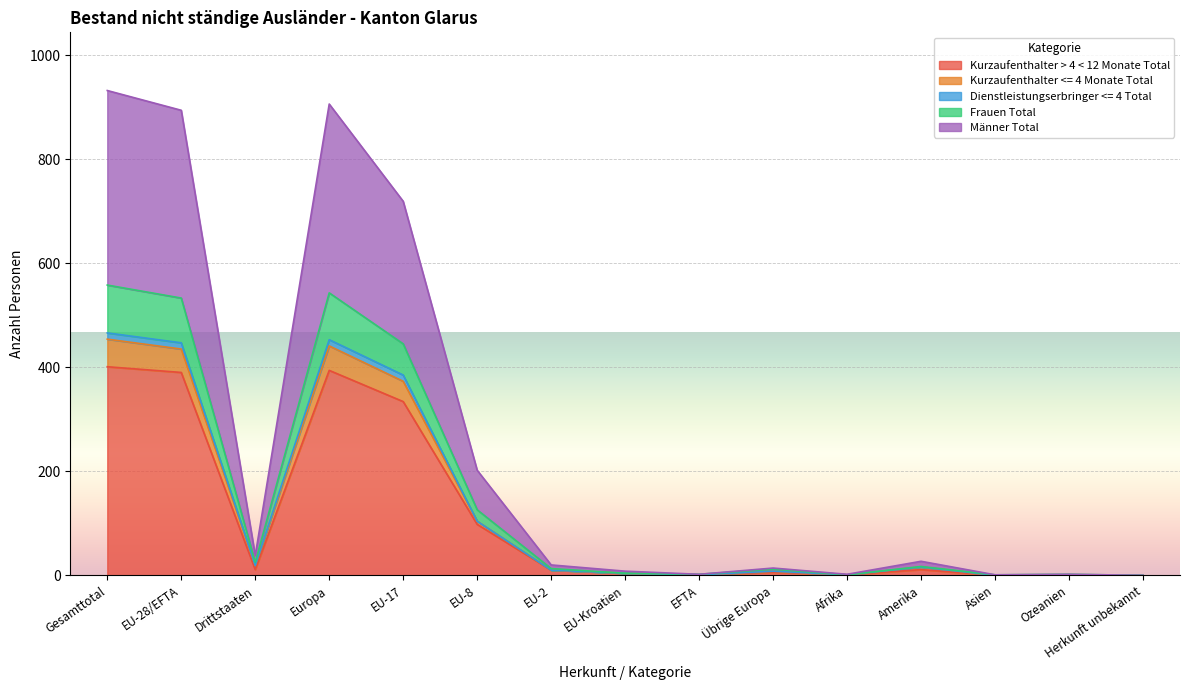

What is the total value across all series at EU-17?

719